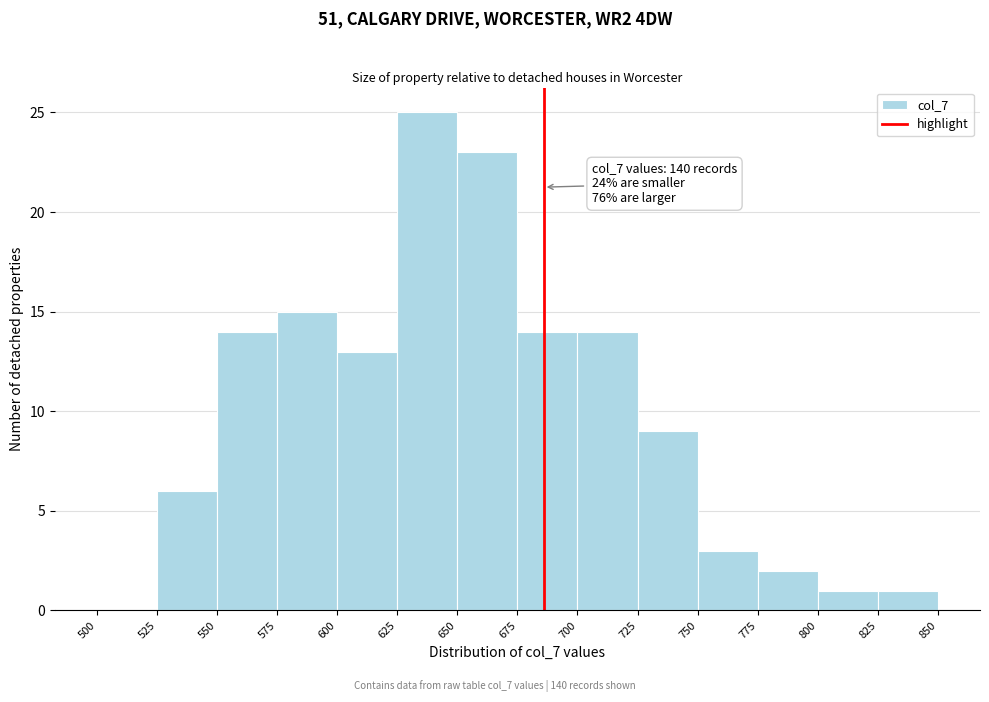

Which range on the x-axis has the tallest bar?

625 to 650